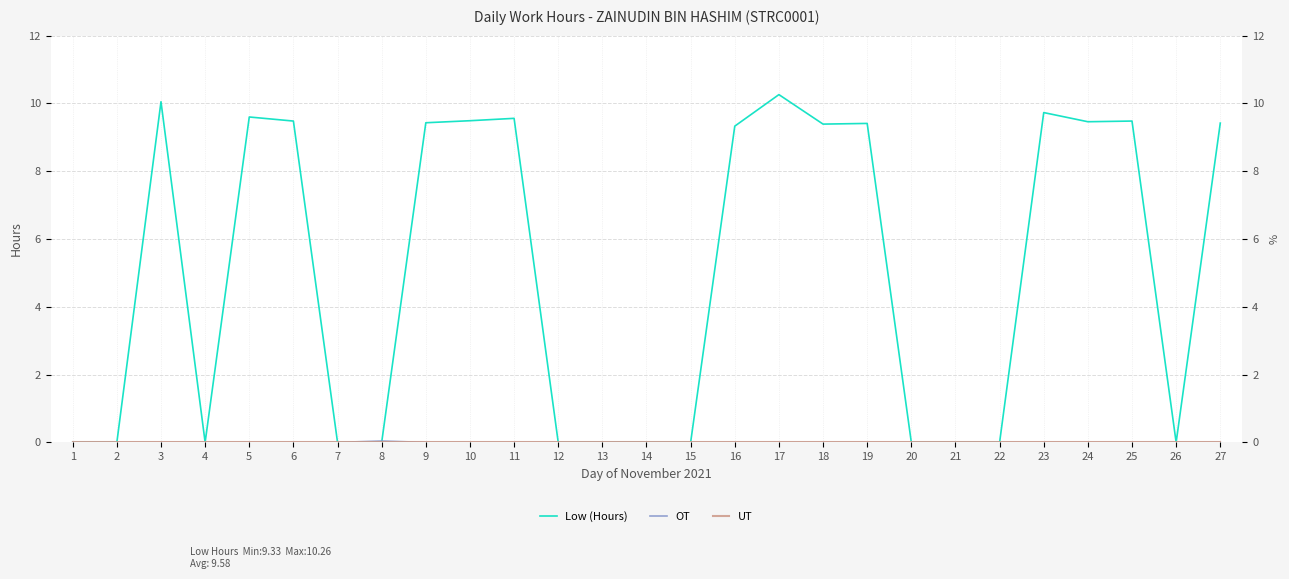

Which series has the widest spread of values?

Low (Hours)